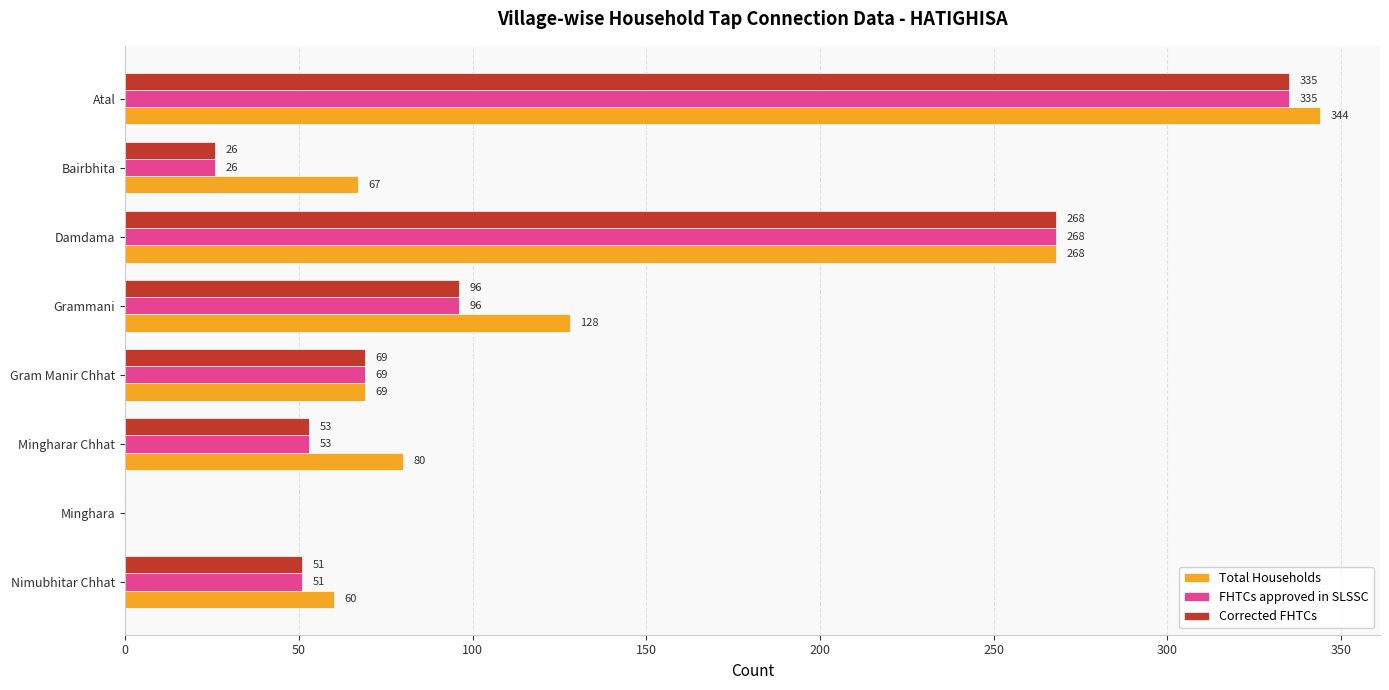

What is the approximate value of Total Households at Bairbhita, to the nearest 50?

50